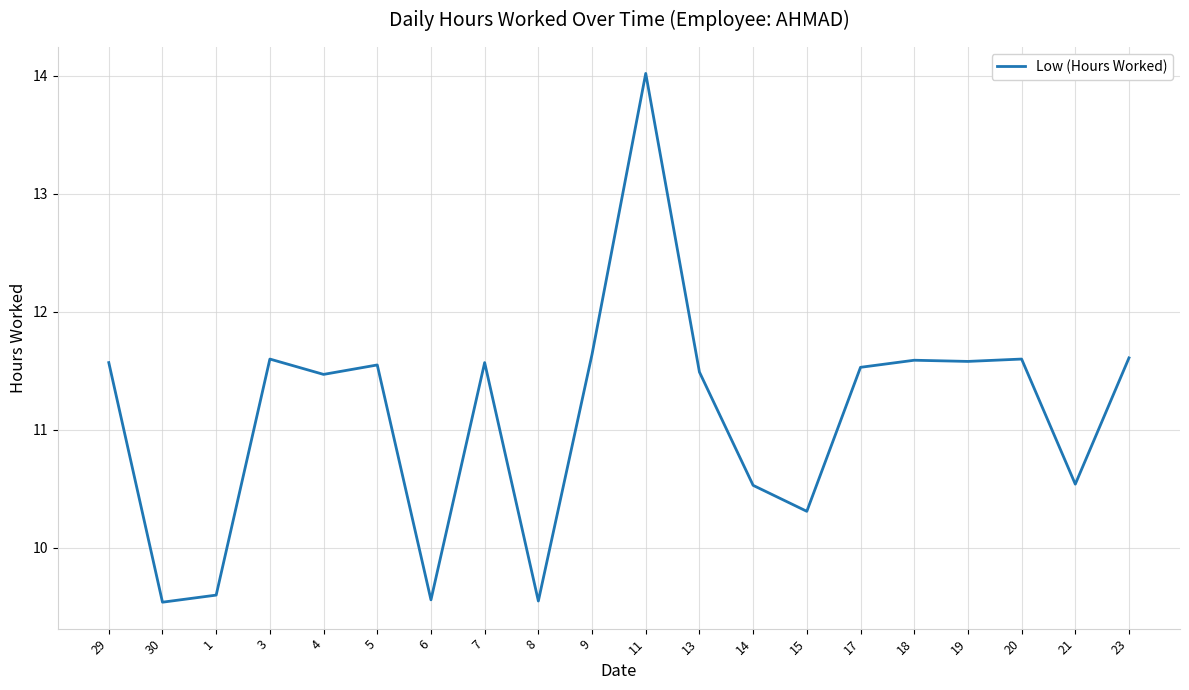

Is it true that the value at 5 is 4.3?

False